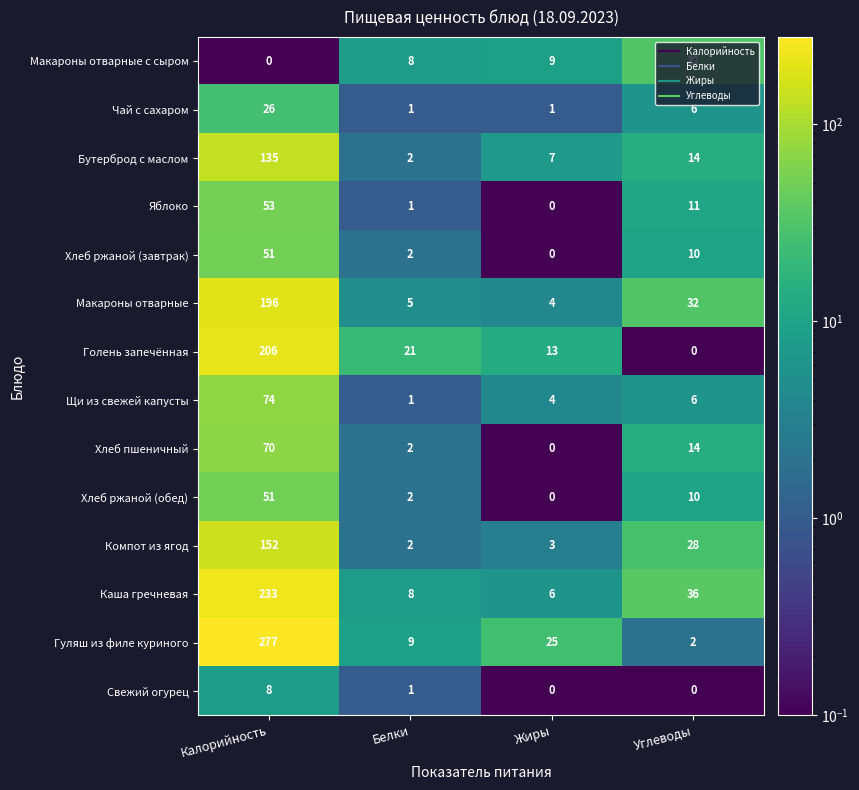

Rank the categories by Гуляш из филе куриного value from lowest to highest.

Углеводы, Белки, Жиры, Калорийность